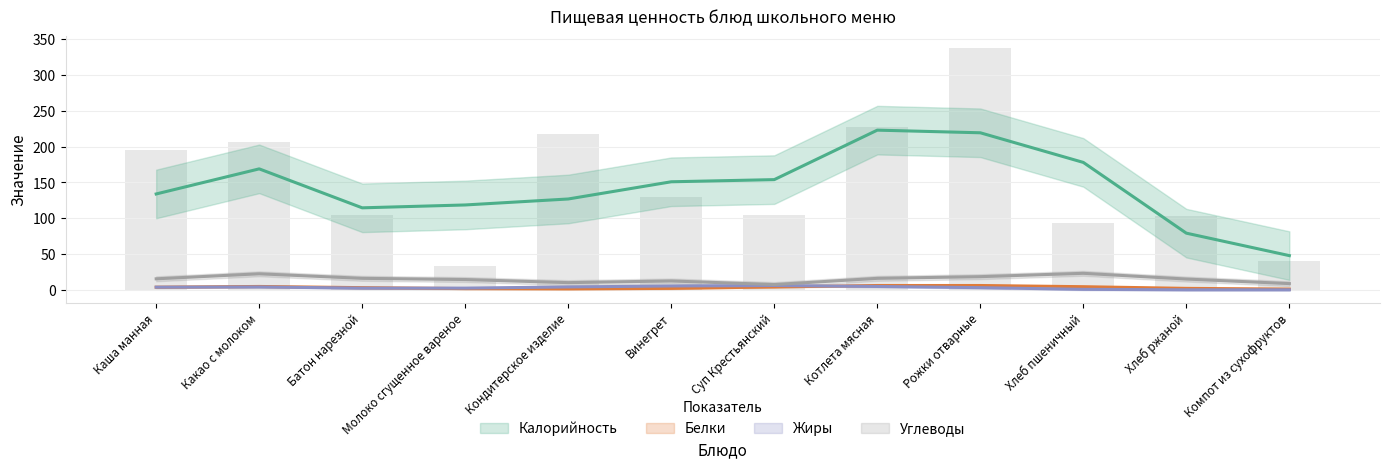

True or false: Углеводы has a value of 35 at Какао с молоком.

False